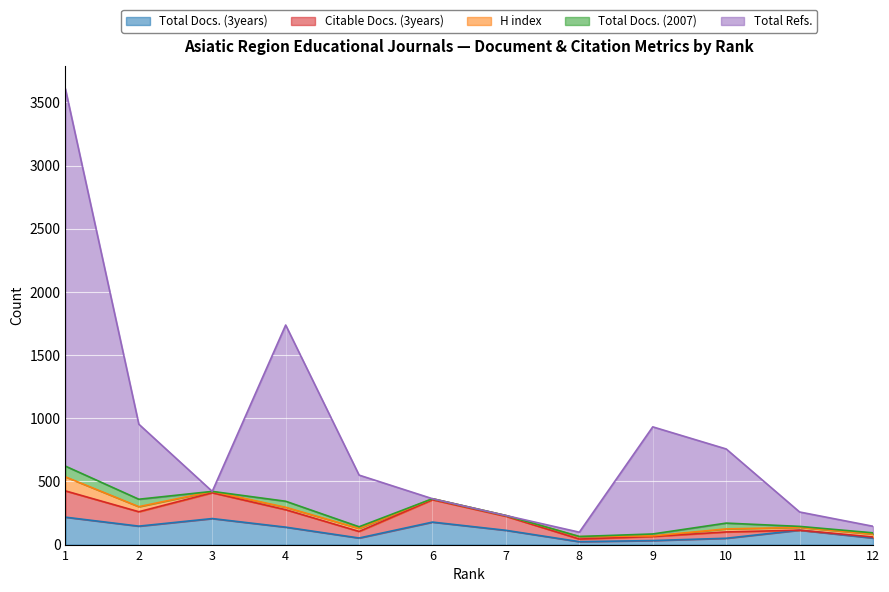

Is the value of Total Docs. (2007) at 10 greater than the value of Citable Docs. (3years) at 4?

No